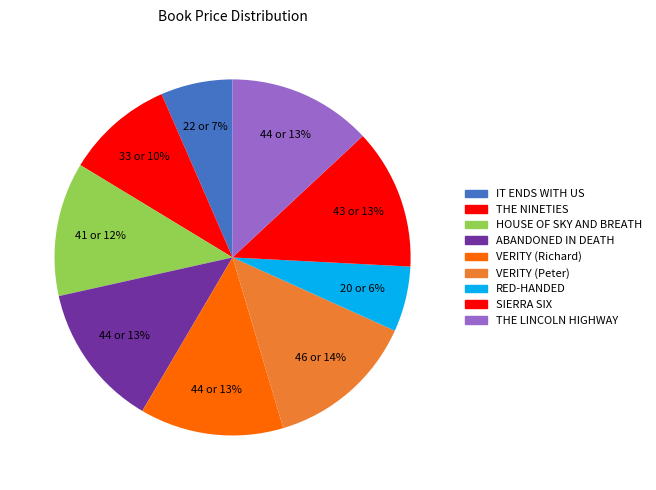

How many slices are in this pie chart?

9